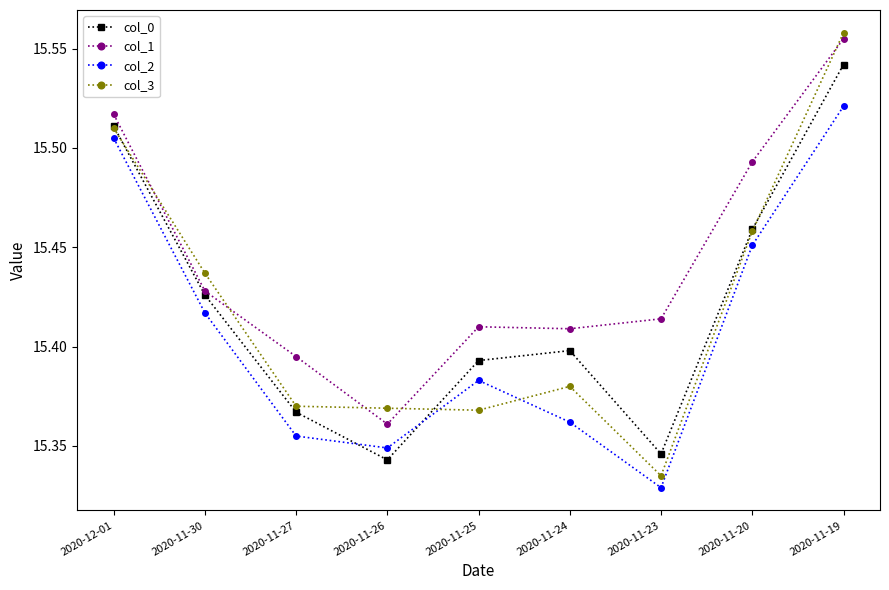

Is this an area chart (filled region under the line)?

No